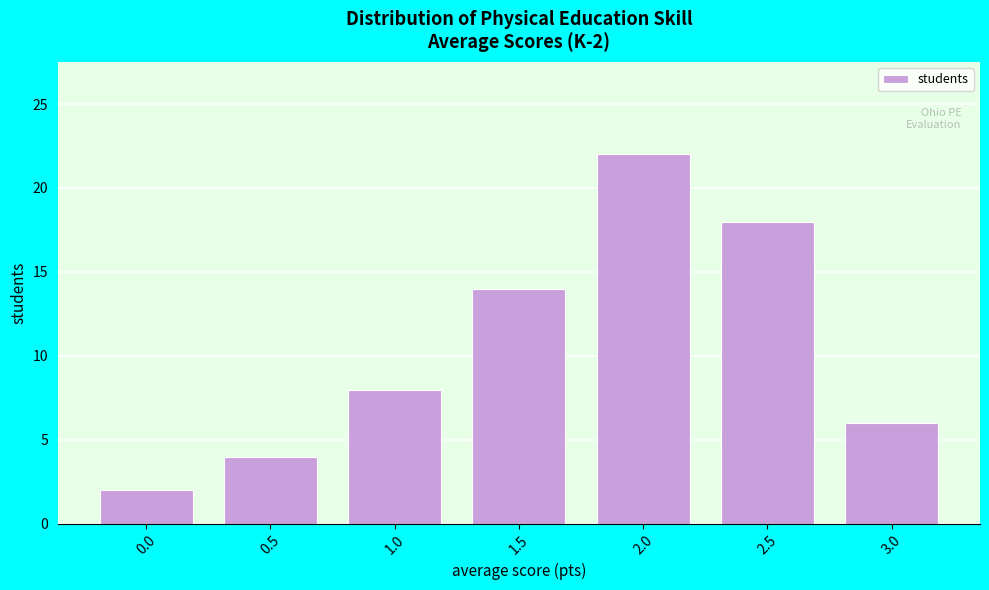

Reading left to right, extract all data points from this chart.

0.0=2	0.5=4	1.0=8	1.5=14	2.0=22	2.5=18	3.0=6